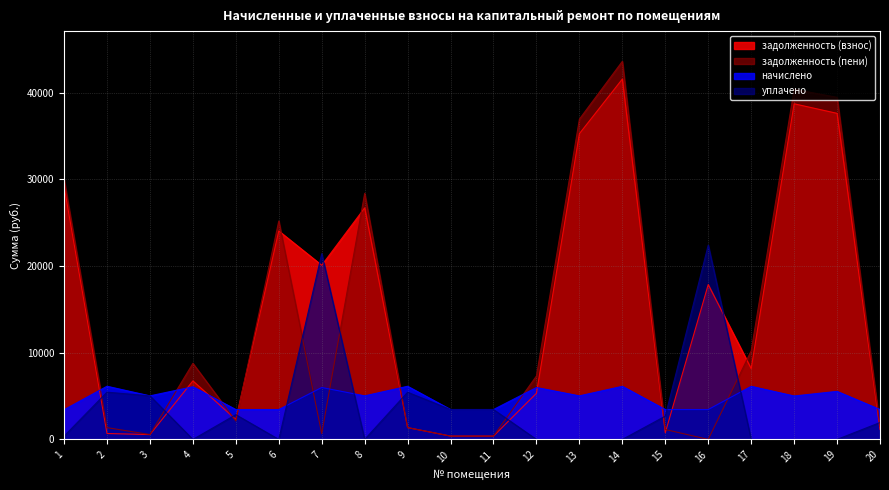

What is the spread (max minus min) of values at 14?

43616.1